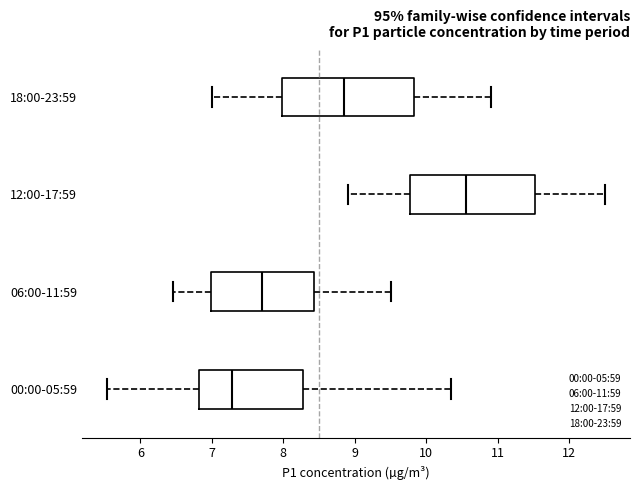

Reading bottom to top, read every box against the x-axis: the position of its median line, the range the box covers, and the ends of its whiskers. The values are not printed on the chart, so give them approximately, as read against the axis.

00:00-05:59: median 7.3, box 6.8 to 8.3, whiskers 5.5 to 10.4
06:00-11:59: median 7.7, box 7.0 to 8.4, whiskers 6.5 to 9.5
12:00-17:59: median 10.6, box 9.8 to 11.5, whiskers 8.9 to 12.5
18:00-23:59: median 8.9, box 8.0 to 9.8, whiskers 7.0 to 10.9